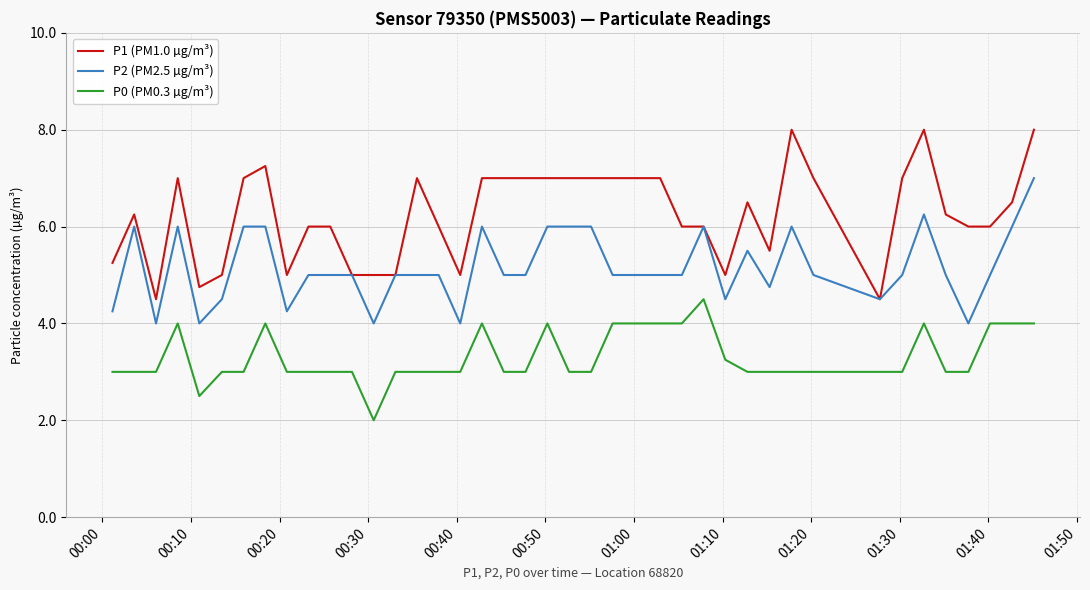

Rank the series by their average value, from highest to lowest.

P1 (PM1.0 µg/m³), P2 (PM2.5 µg/m³), P0 (PM0.3 µg/m³)